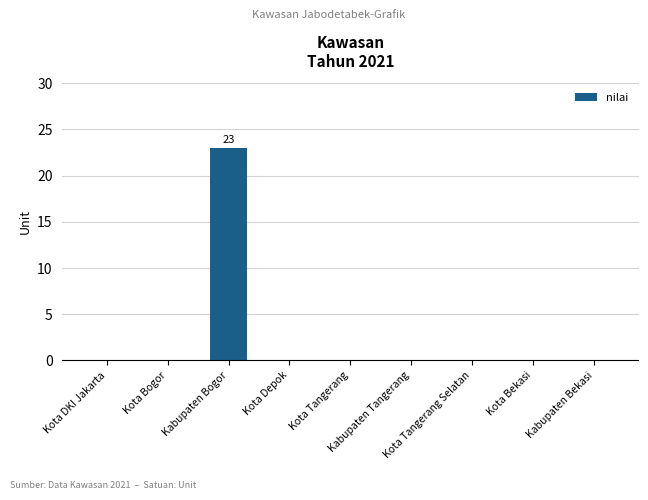

What is the average value?

3